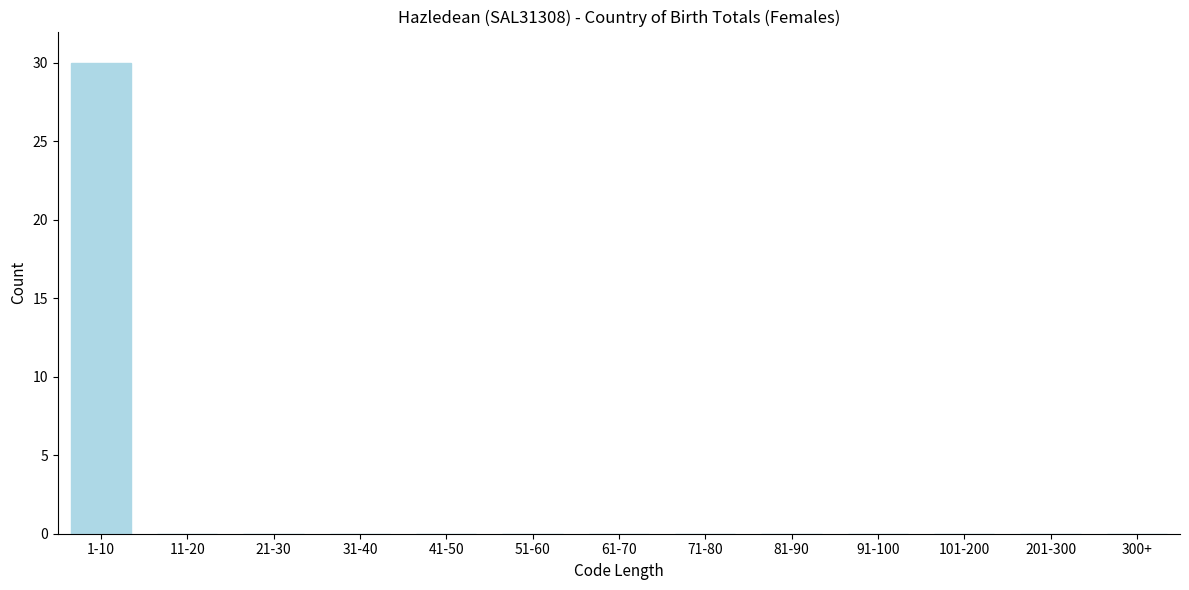

Reading left to right, transcribe all the data shown in this chart.

1-10=30	11-20=0	21-30=0	31-40=0	41-50=0	51-60=0	61-70=0	71-80=0	81-90=0	91-100=0	101-200=0	201-300=0	300+=0